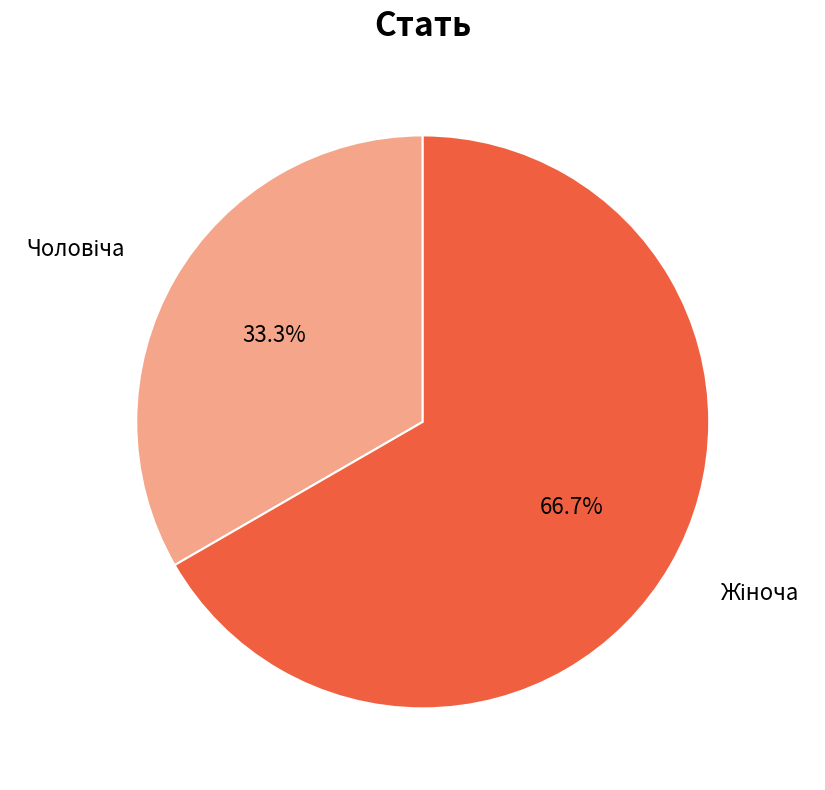

Is there a majority slice in this chart?

Yes